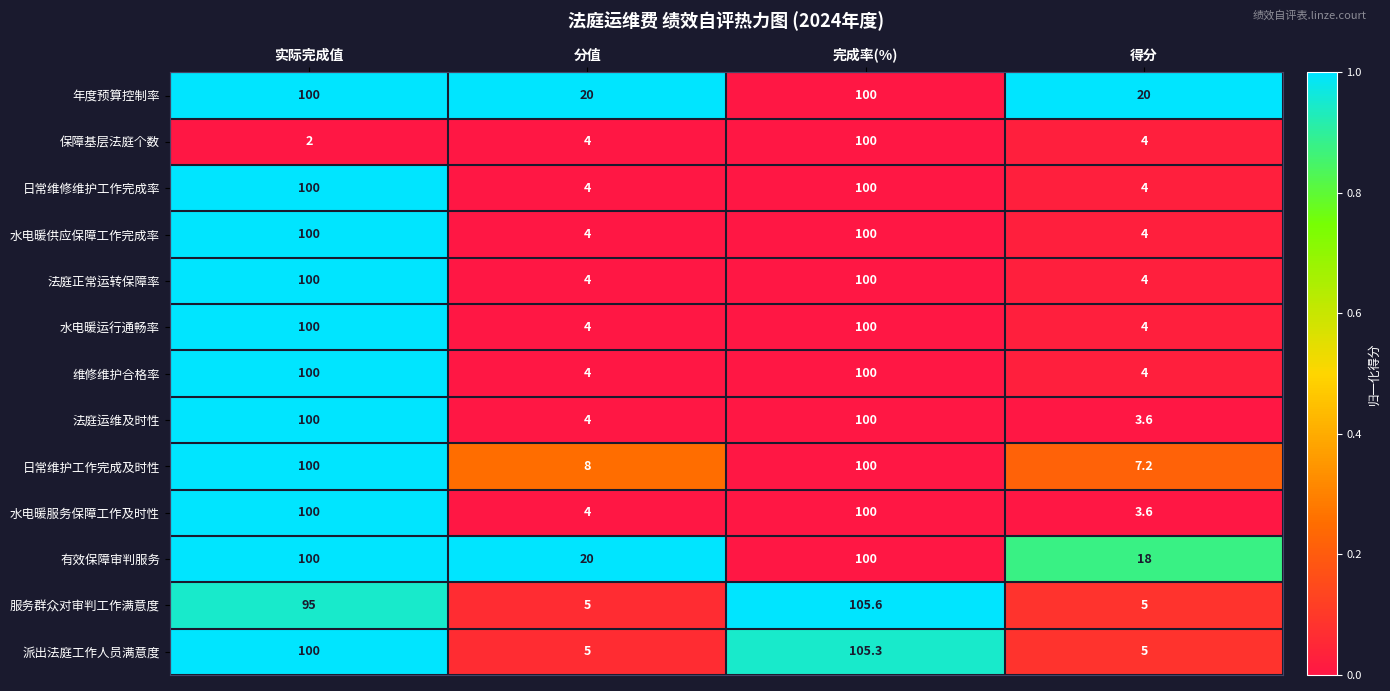

What is the lowest value of the 日常维护工作完成及时性 series?

7.2